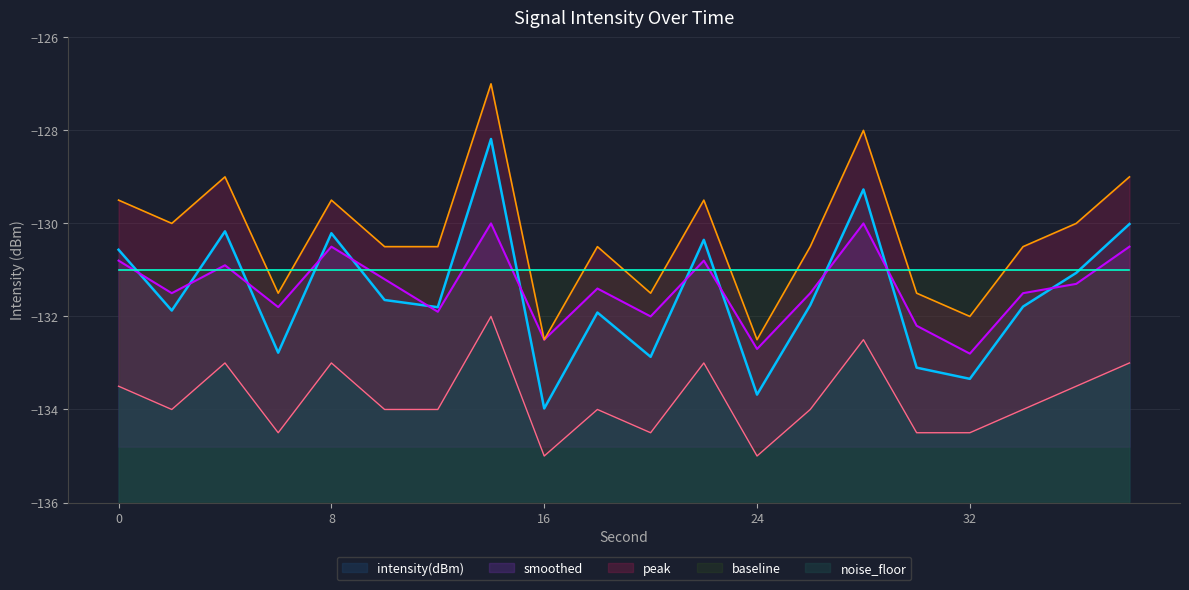

How many data points in intensity(dBm) are less than -131?

13